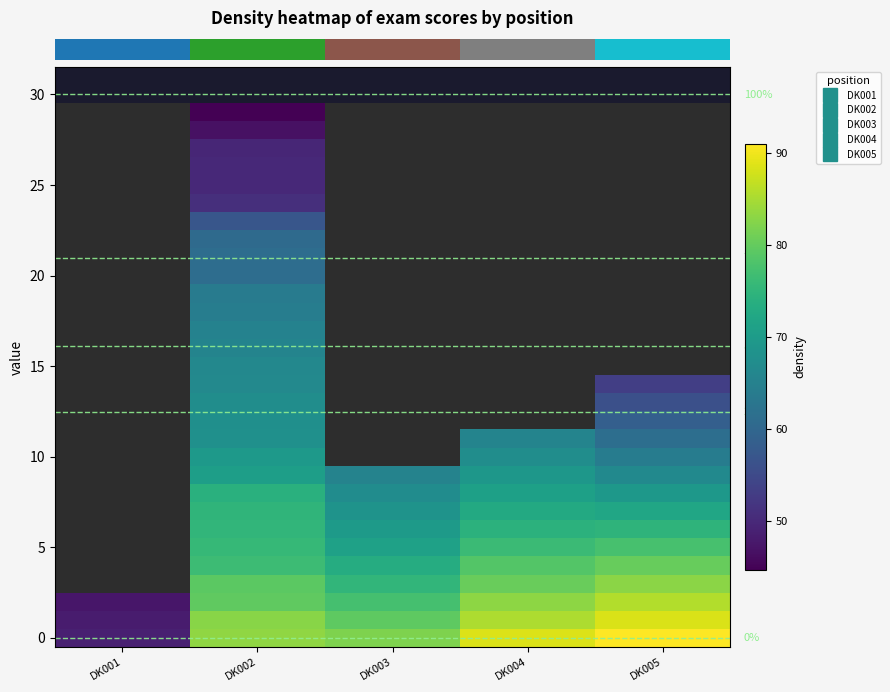

What is the maximum value shown in the chart?

91.0